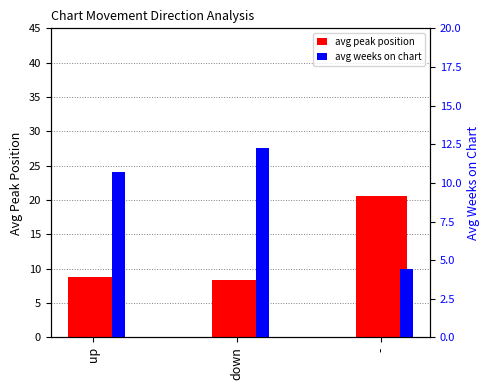

Is it true that avg peak position equals 12.9 at down?

False